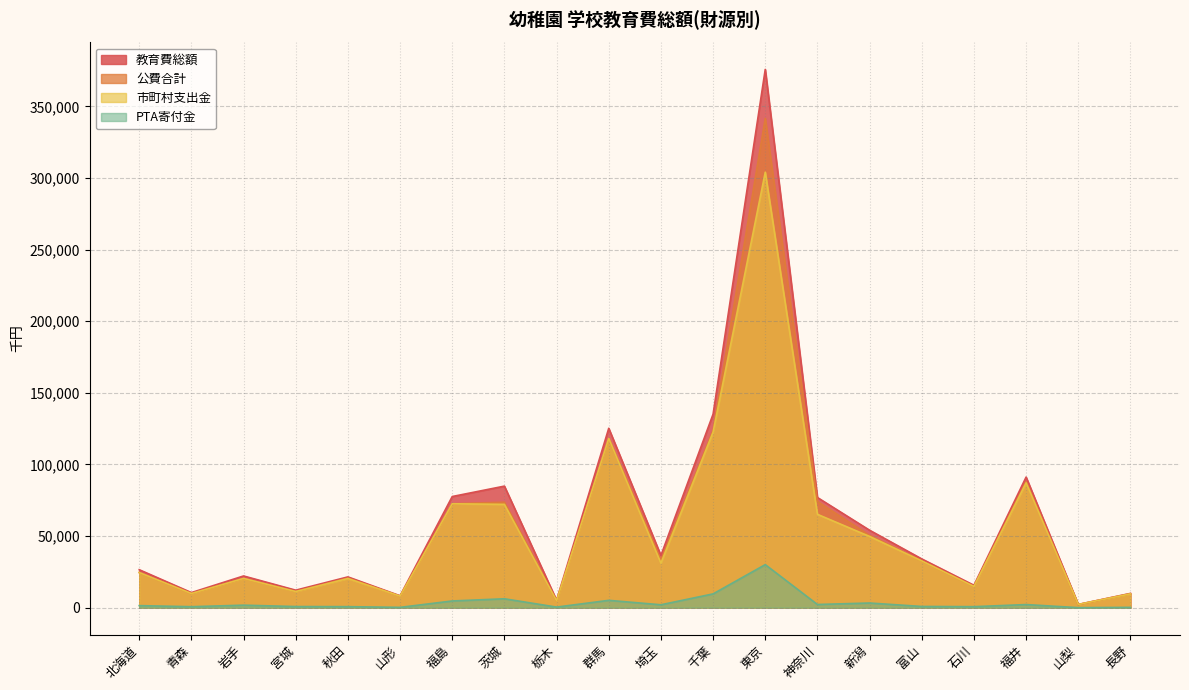

Reading left to right, transcribe all the data shown in this chart.

教育費総額: 北海道=26500	青森=10530	岩手=22128	宮城=12199	秋田=21474	山形=8292	福島=77599	茨城=84864	栃木=5207	群馬=125246	埼玉=36439	千葉=135121	東京=375840	神奈川=76917	新潟=54063	富山=34029	石川=15634	福井=91173	山梨=2217	長野=9952
公費合計: 北海道=24510	青森=9864	岩手=20394	宮城=11320	秋田=20624	山形=8049	福島=72541	茨城=73634	栃木=4809	群馬=118109	埼玉=33259	千葉=123783	東京=341587	神奈川=74159	新潟=50417	富山=32637	石川=14822	福井=87950	山梨=2217	長野=9752
市町村支出金: 北海道=24510	青森=9864	岩手=20394	宮城=11258	秋田=20344	山形=8049	福島=72541	茨城=72132	栃木=4809	群馬=118109	埼玉=31103	千葉=122575	東京=304064	神奈川=65177	新潟=49728	富山=32637	石川=14822	福井=87138	山梨=2217	長野=9629
PTA寄付金: 北海道=1418	青森=666	岩手=1734	宮城=770	秋田=702	山形=201	福島=4673	茨城=6198	栃木=398	群馬=5105	埼玉=2014	千葉=9612	東京=30050	神奈川=2215	新潟=3237	富山=836	石川=693	福井=2162	山梨=0	長野=200